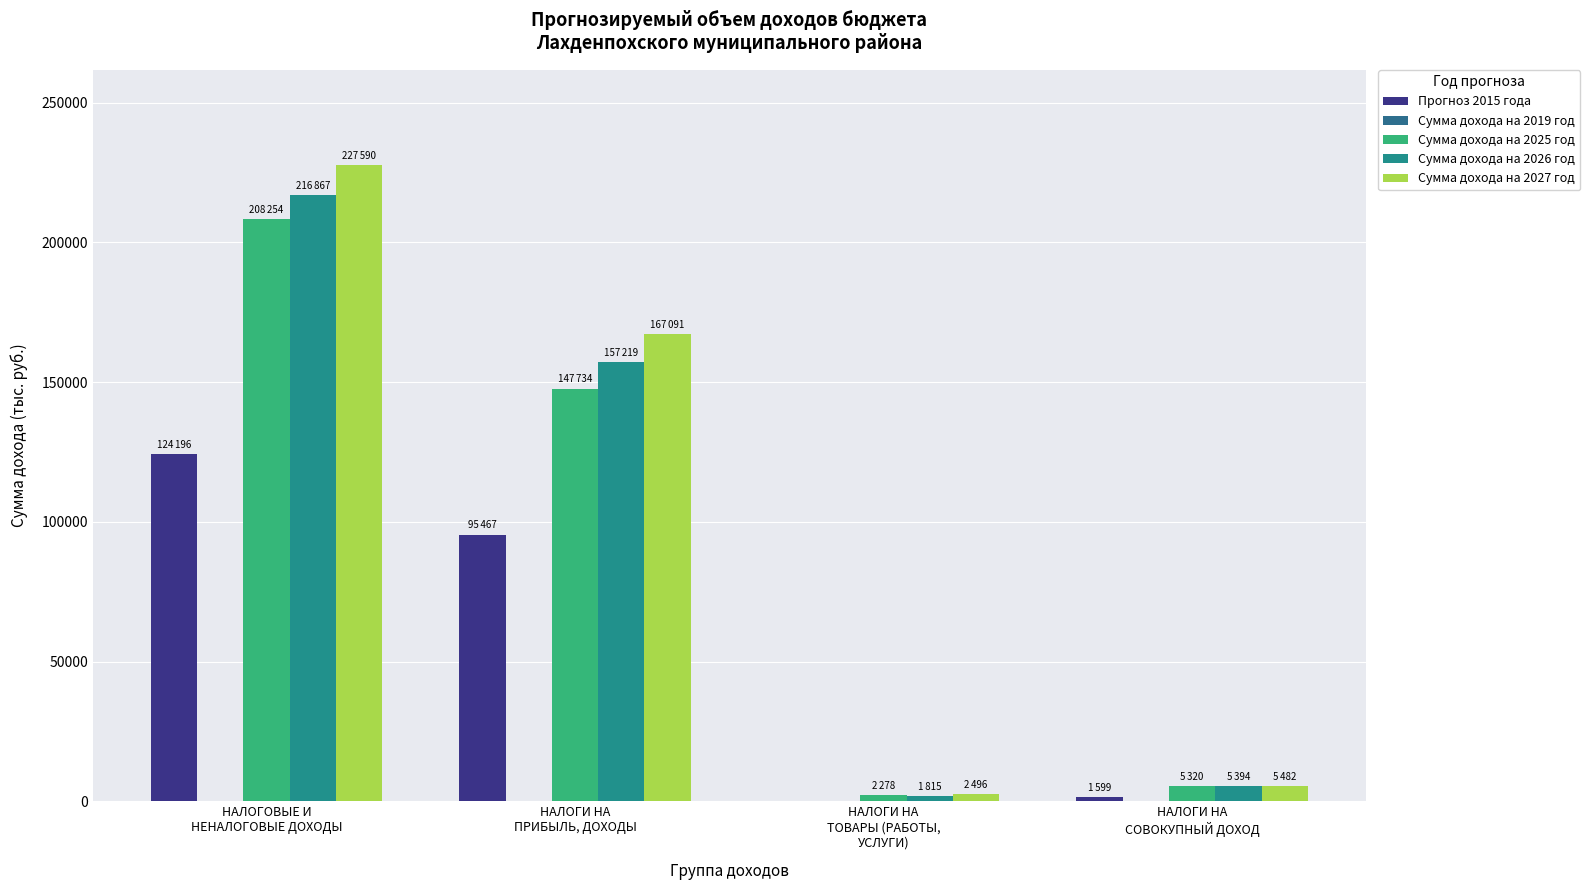

Which series changed the most between НАЛОГОВЫЕ И
НЕНАЛОГОВЫЕ ДОХОДЫ and НАЛОГИ НА
ТОВАРЫ (РАБОТЫ,
УСЛУГИ)?

Сумма дохода на 2027 год